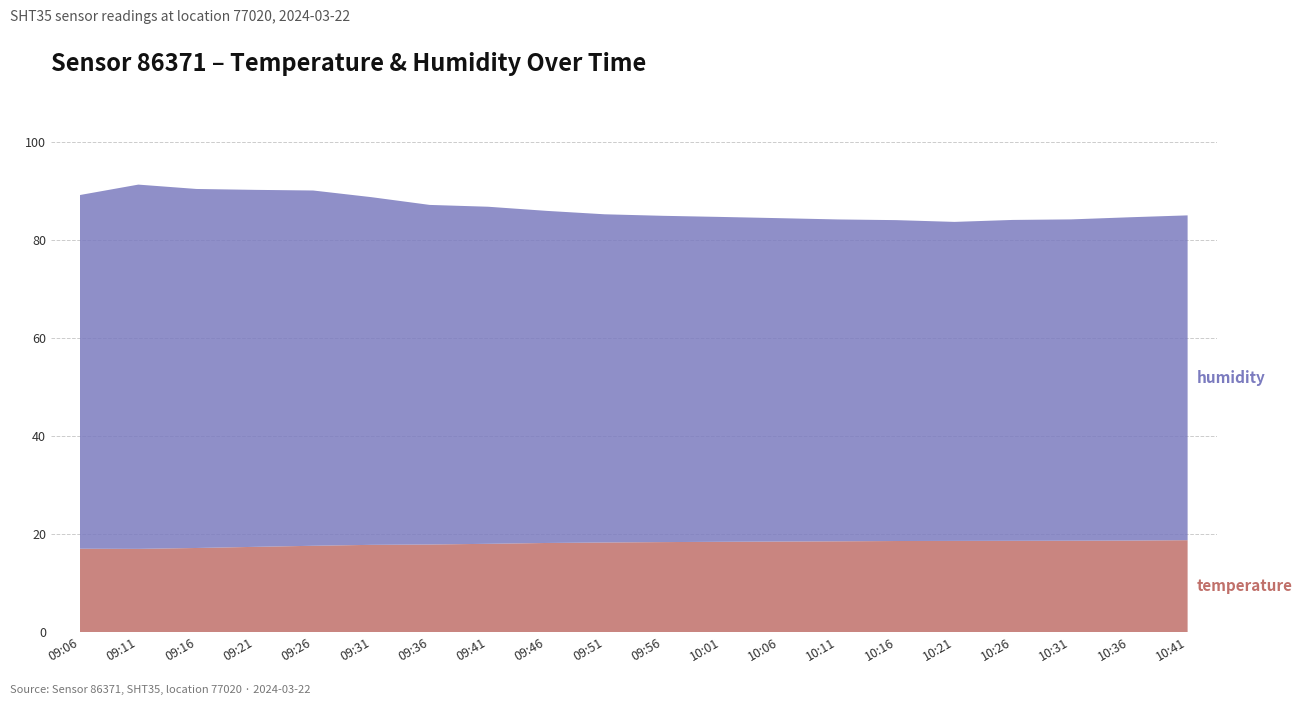

Reading left to right, transcribe all the data shown in this chart.

temperature: 17.0	17.0	17.2	17.4	17.6	17.8	17.9	18.0	18.2	18.3	18.4	18.4	18.5	18.5	18.6	18.6	18.6	18.6	18.7	18.8
humidity: 72.1	74.2	73.2	72.8	72.4	70.9	69.2	68.7	67.7	66.9	66.5	66.2	65.9	65.6	65.4	65.0	65.4	65.5	65.9	66.2